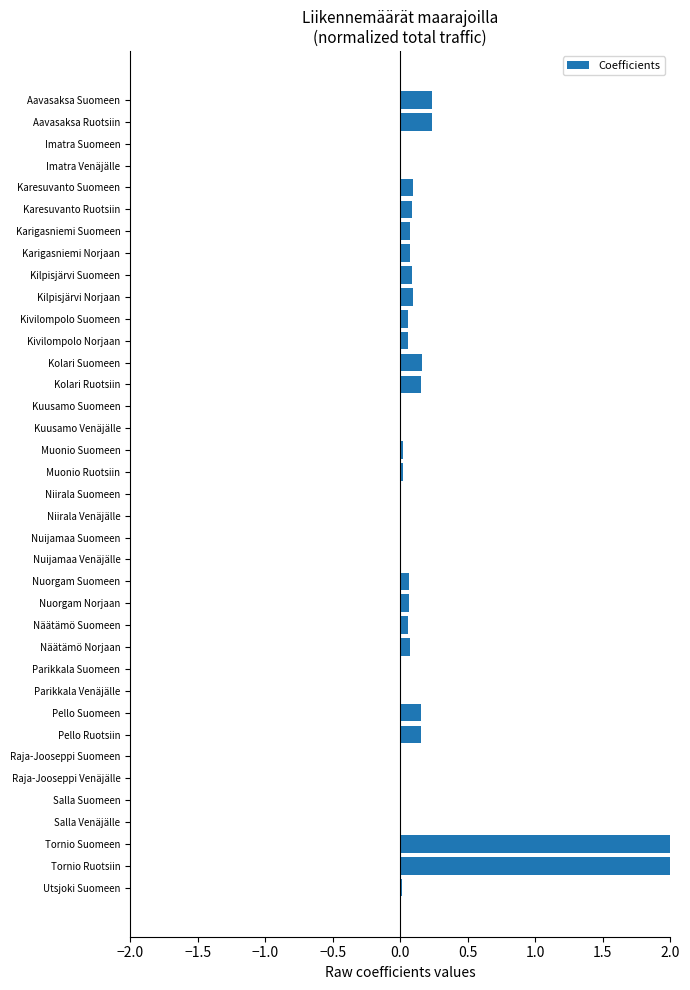

Between Karesuvanto Ruotsiin and Niirala Suomeen, which is larger?

Karesuvanto Ruotsiin